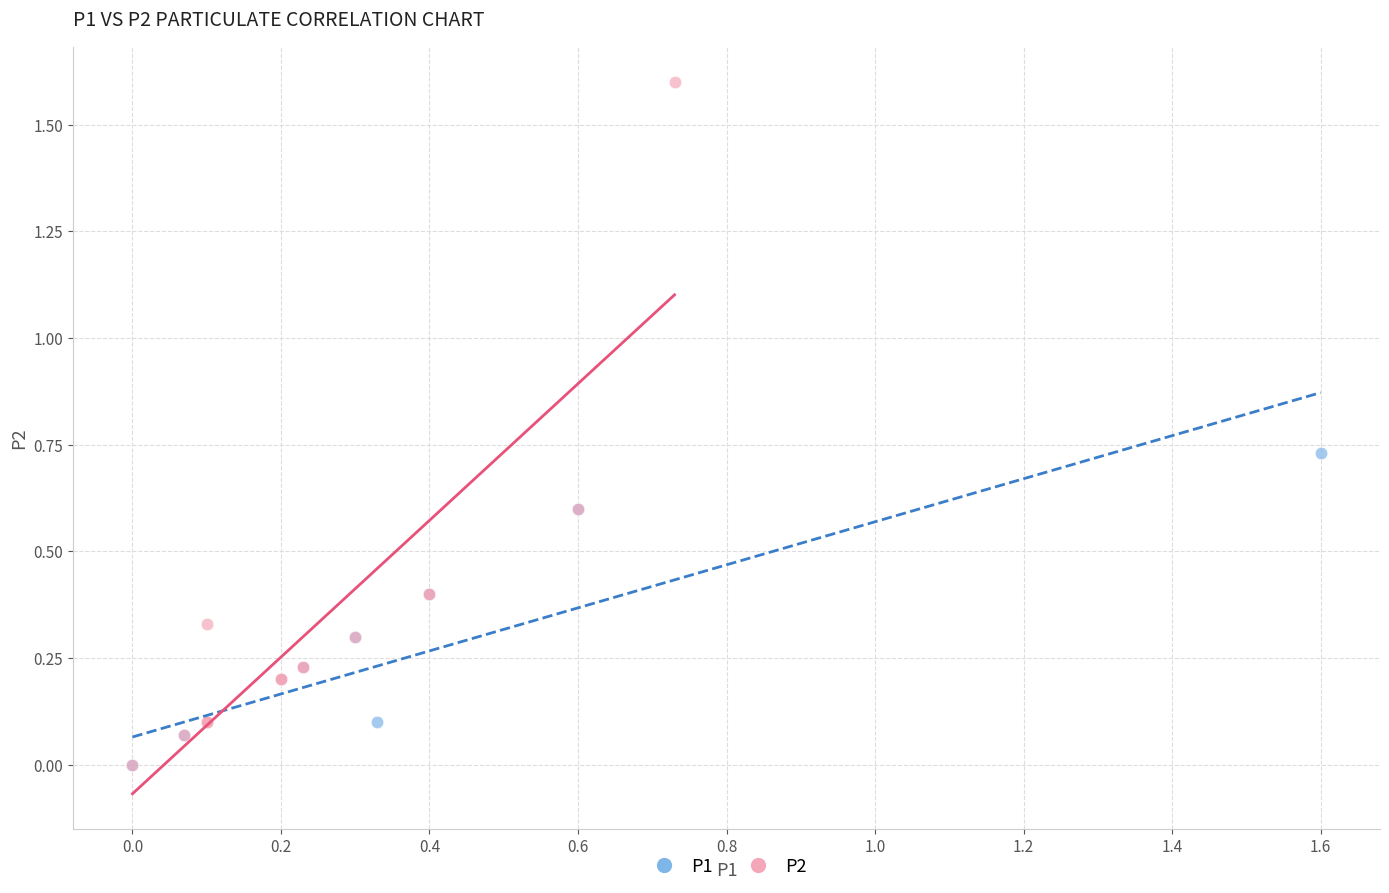

Which series reaches the maximum Y coordinate?

P2